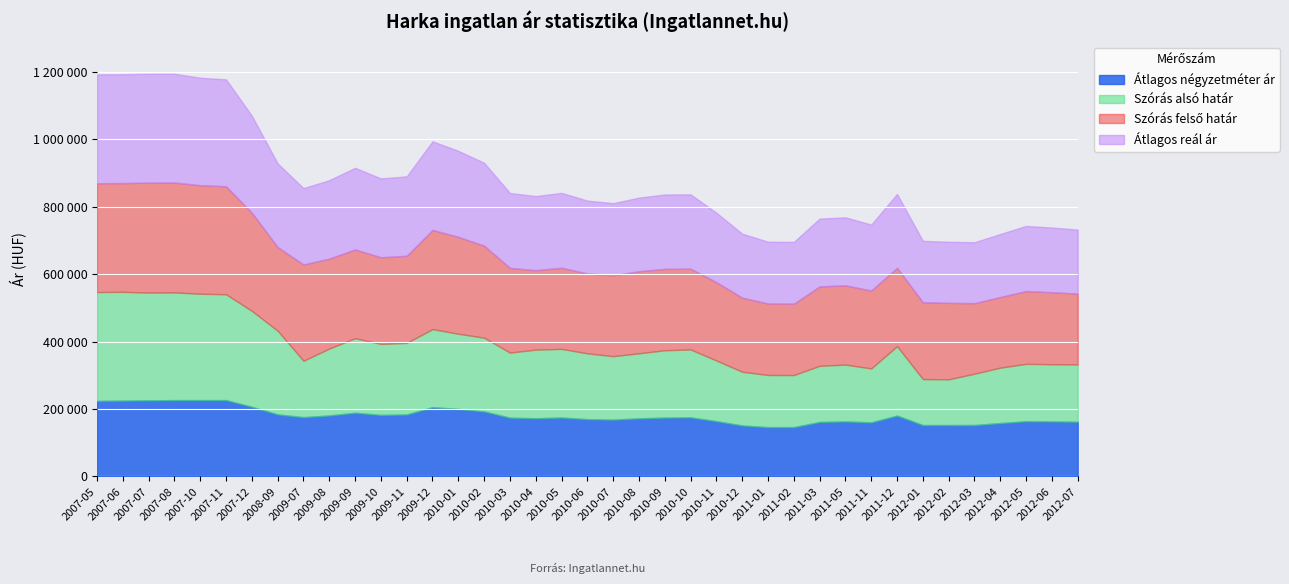

Which has a higher value, 2010-08 or 2011-12?

2011-12